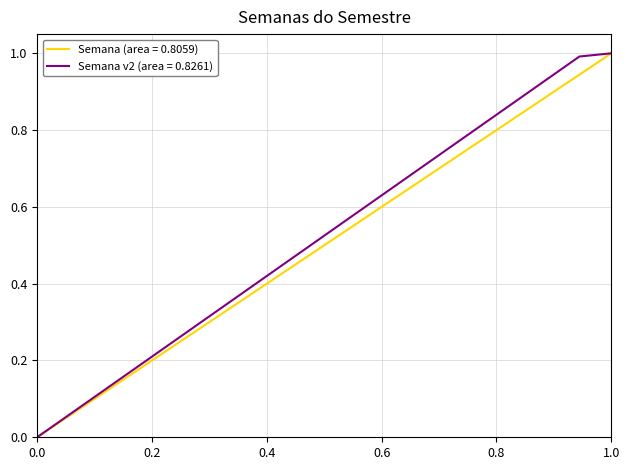

What is the maximum value for Semana (area = 0.8059)?

1.0